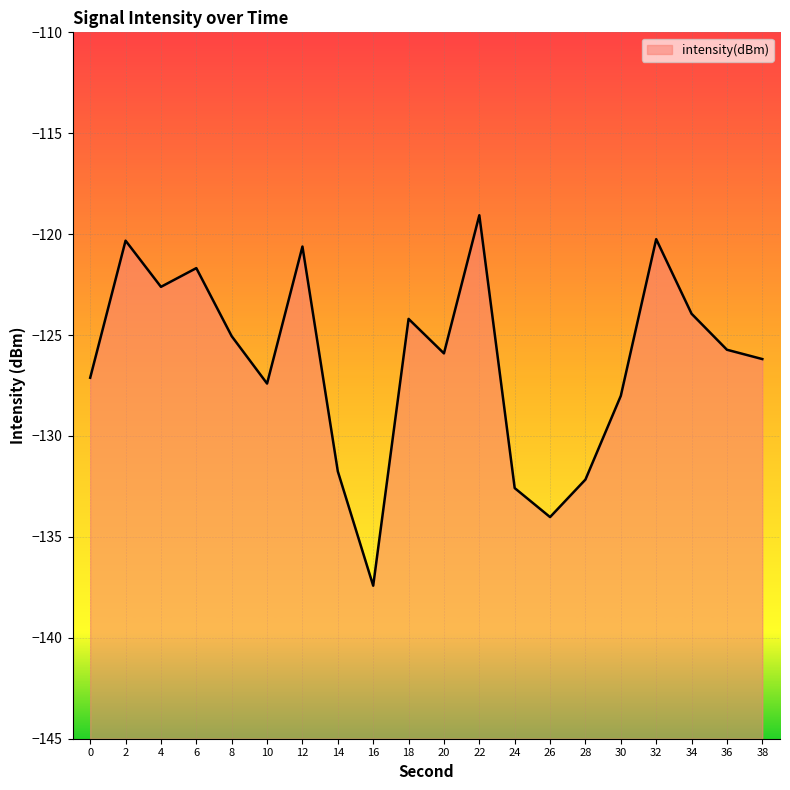

Reading right to left, transcribe all the data shown in this chart.

-126.2	-125.7	-123.9	-120.2	-128.0	-132.2	-134.0	-132.6	-119.1	-125.9	-124.2	-137.4	-131.8	-120.6	-127.4	-125.1	-121.7	-122.6	-120.3	-127.1